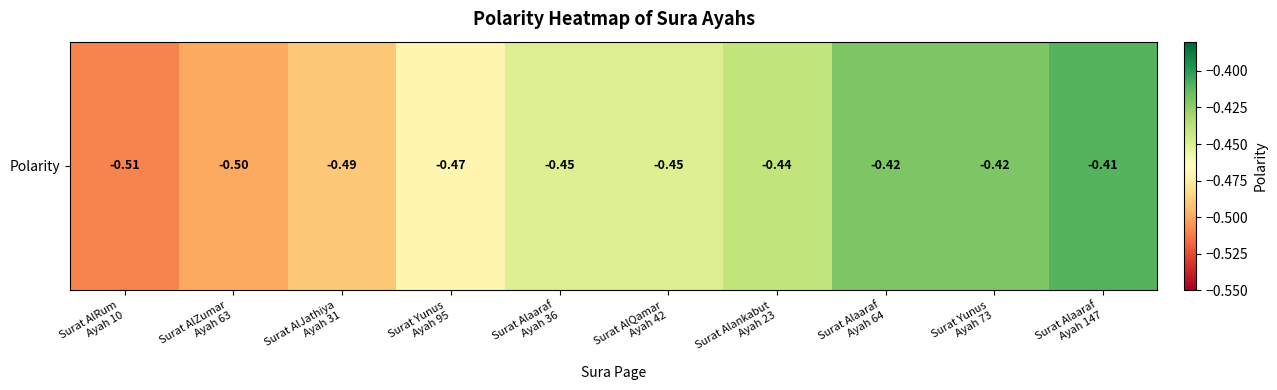

What is the difference between the second highest and minimum values?

0.1